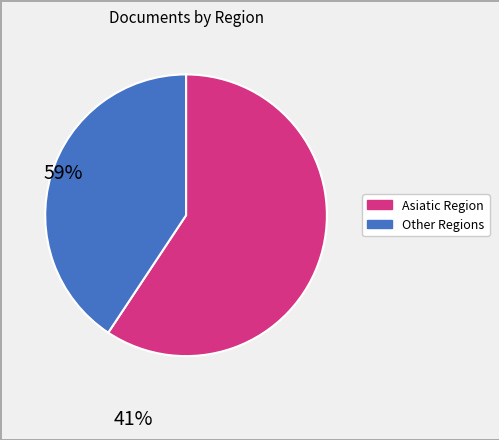

Is there any slice that represents more than half of the pie?

Yes